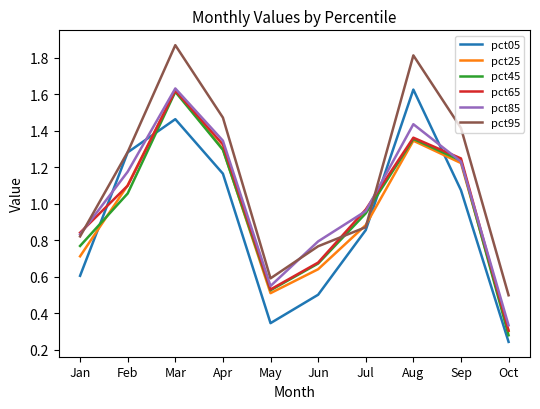

True or false: pct25 has a value of 0.5 at May.

True